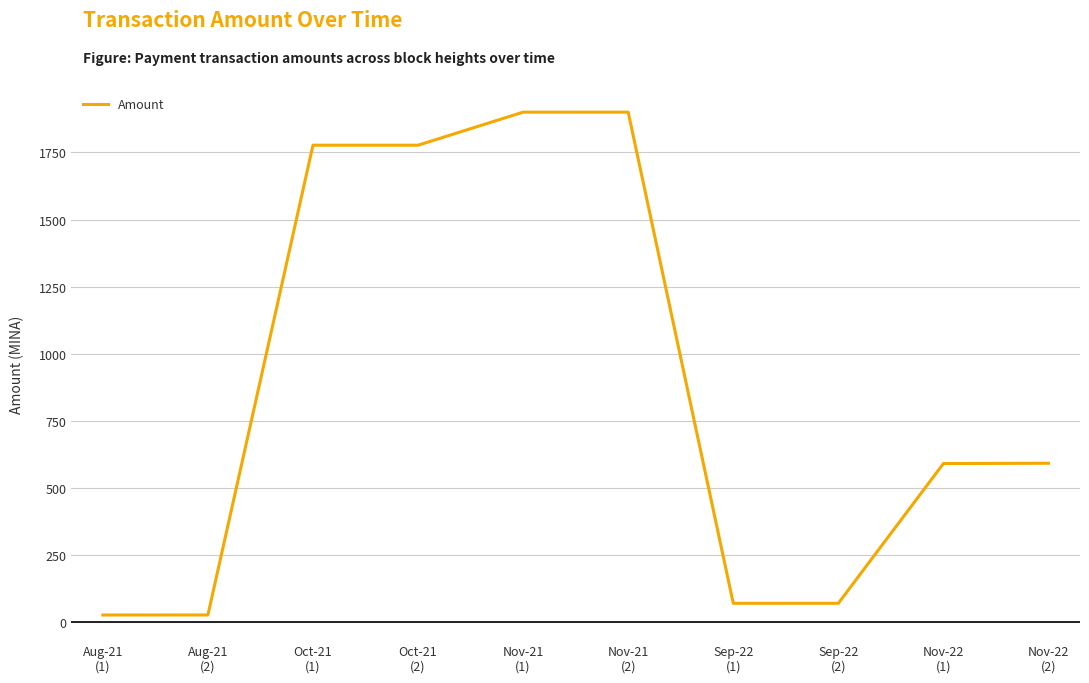

How many interior local valleys (lower than both neighbors) does the data have?

1